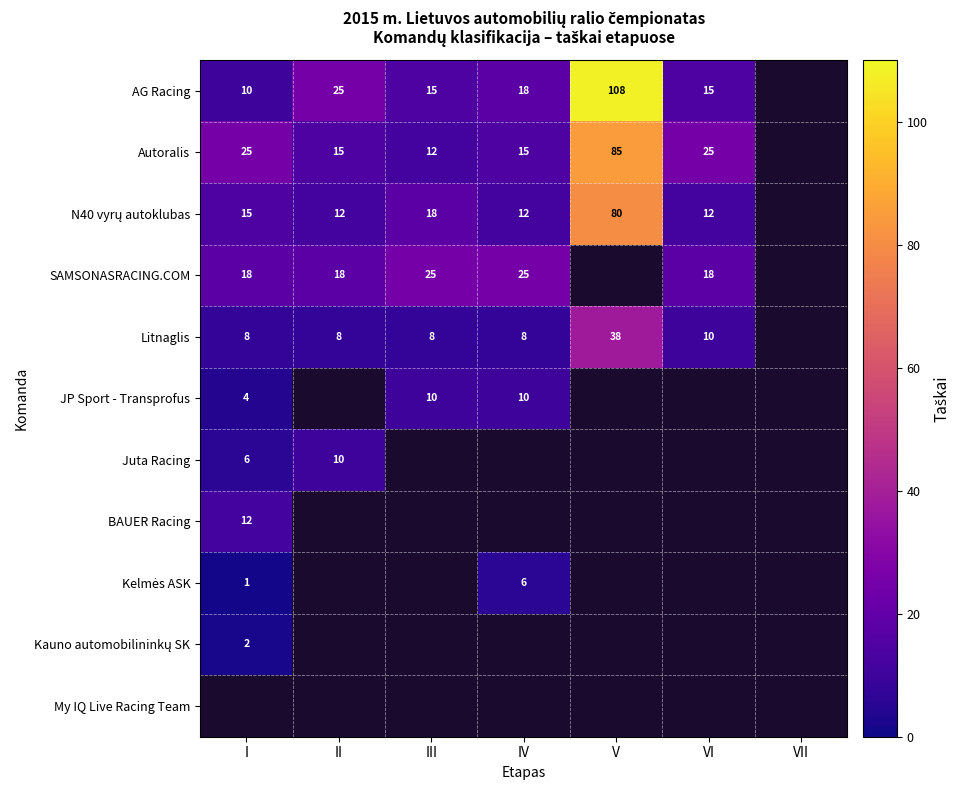

Between IV and I, which is larger?

IV